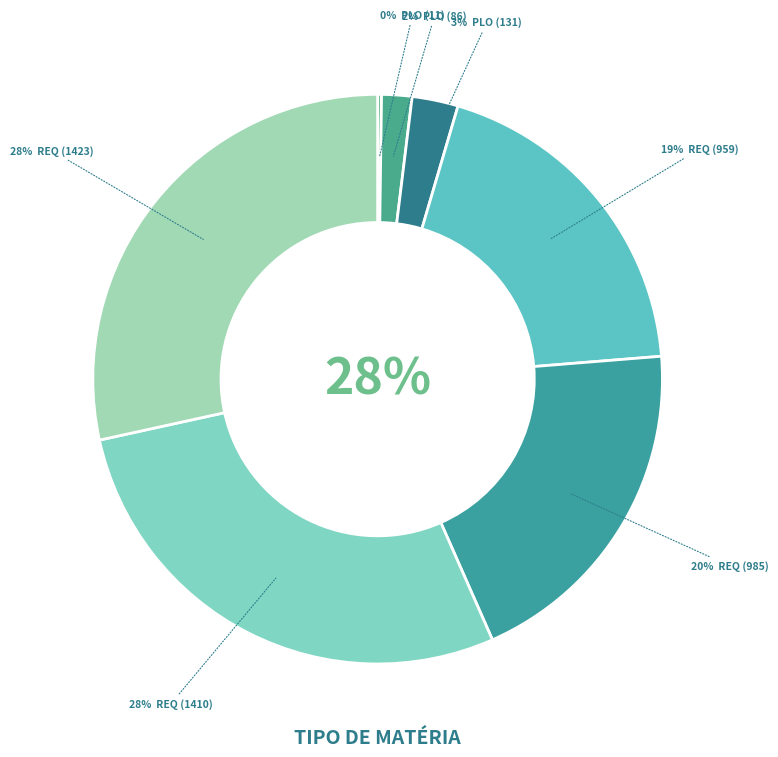

Count the number of slices in the pie.

7